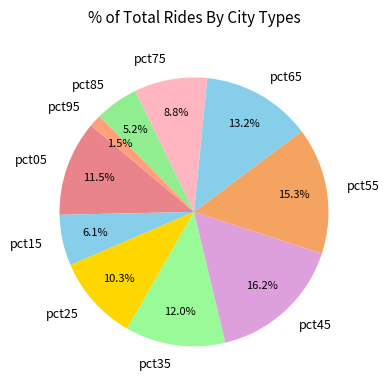

How many segments does this pie chart have?

10